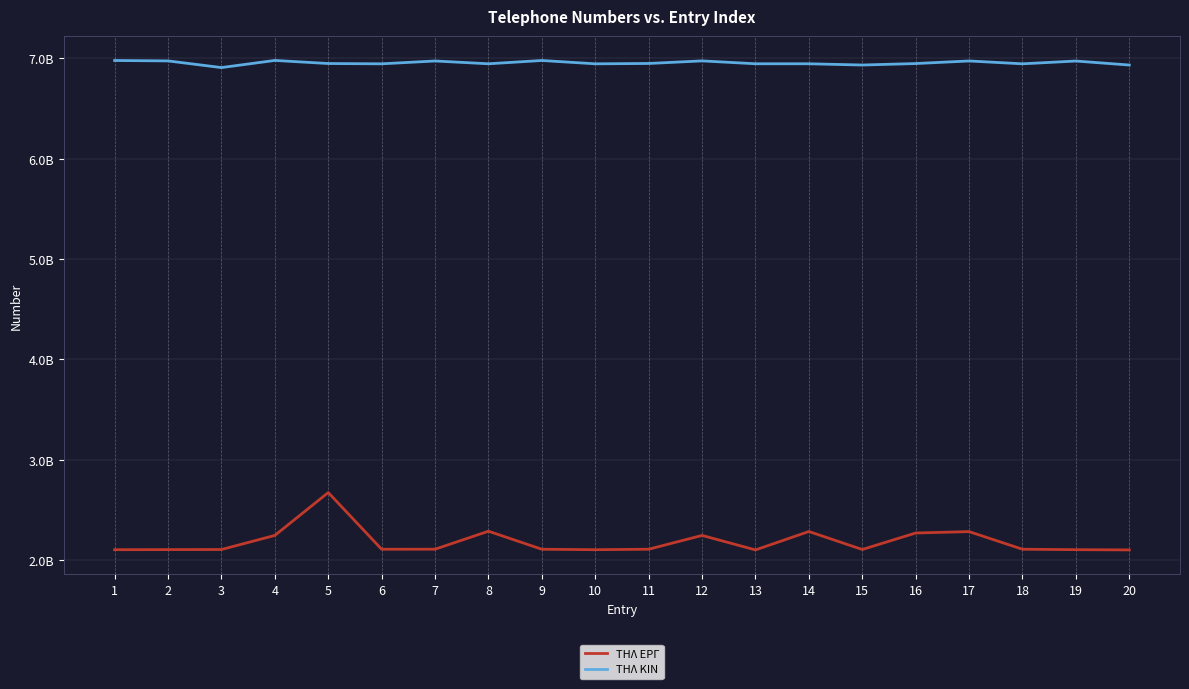

What are all the series names shown in the legend?

ΤΗΛ ΕΡΓ, ΤΗΛ ΚΙΝ